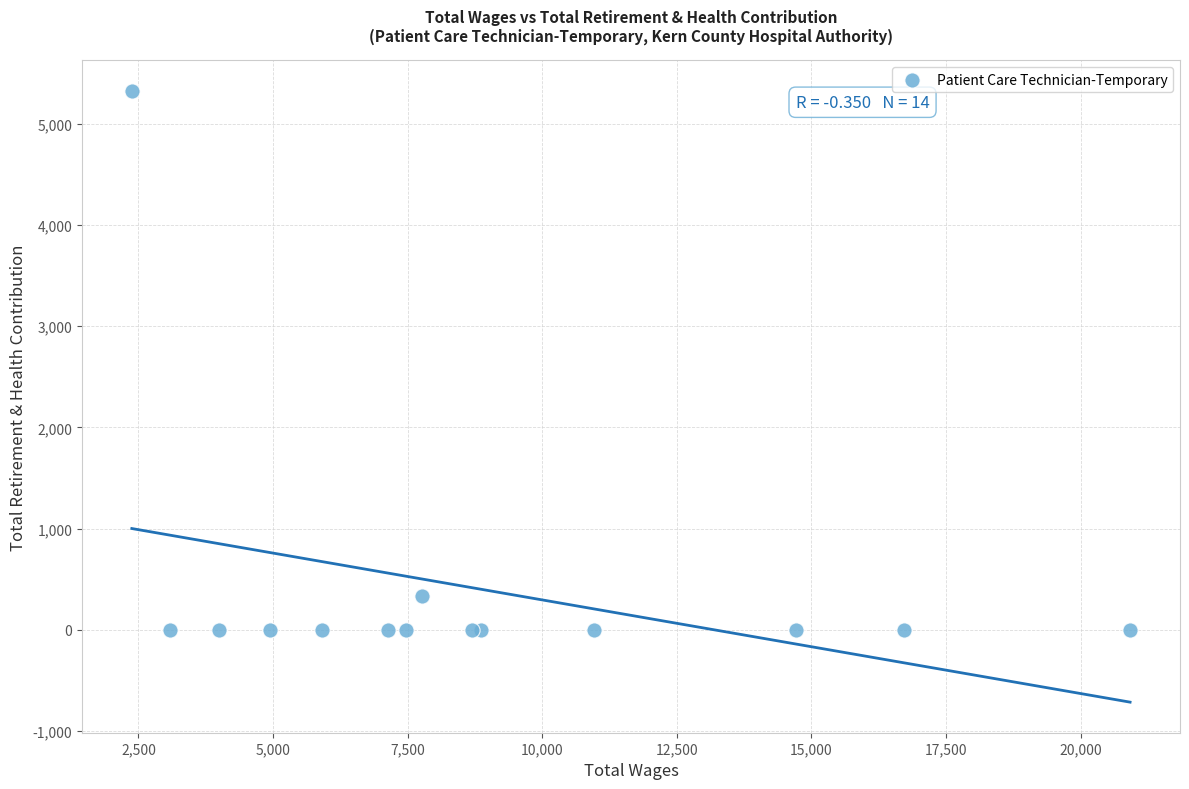

What Y value in the scatter plot is closest to 2663?

330